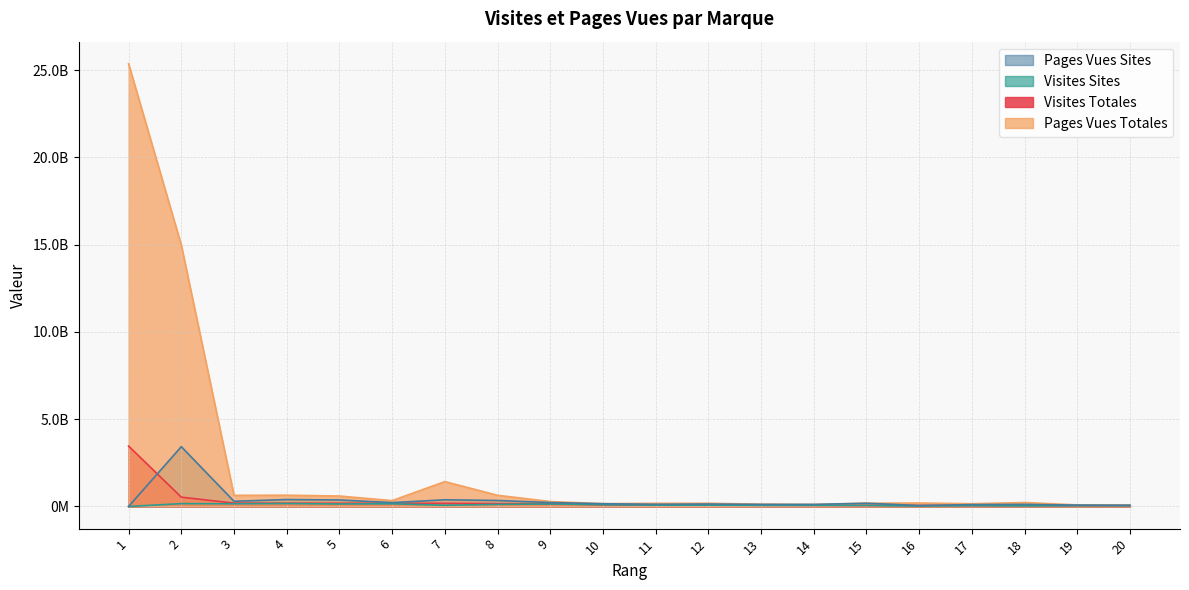

What is the value of the Visites Sites point at the 19th from the left?

47784683